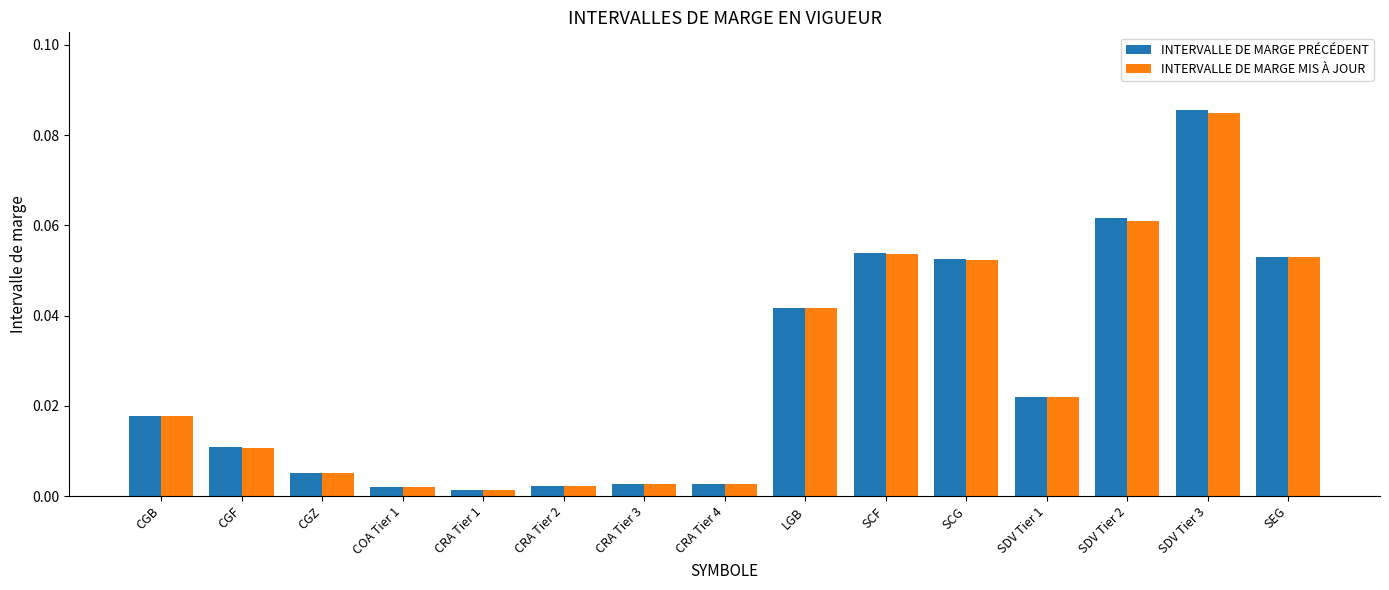

Which category has the highest value in the INTERVALLE DE MARGE MIS À JOUR series?

SDV Tier 3